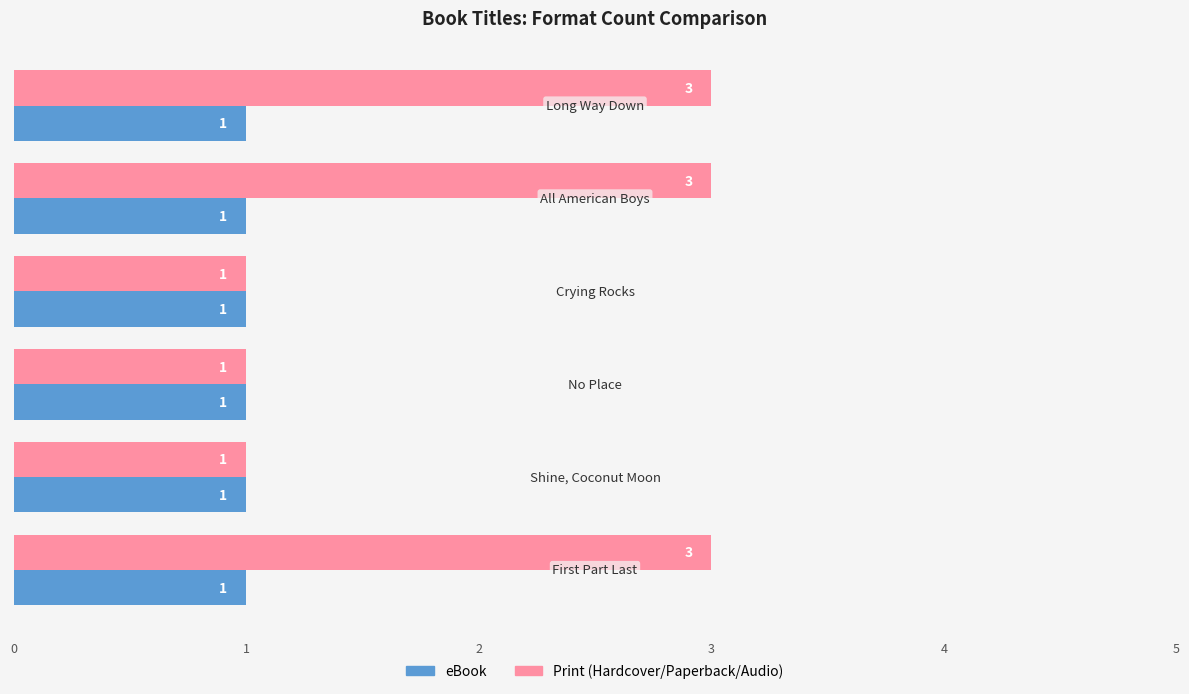

What is the sum of all eBook values?

6